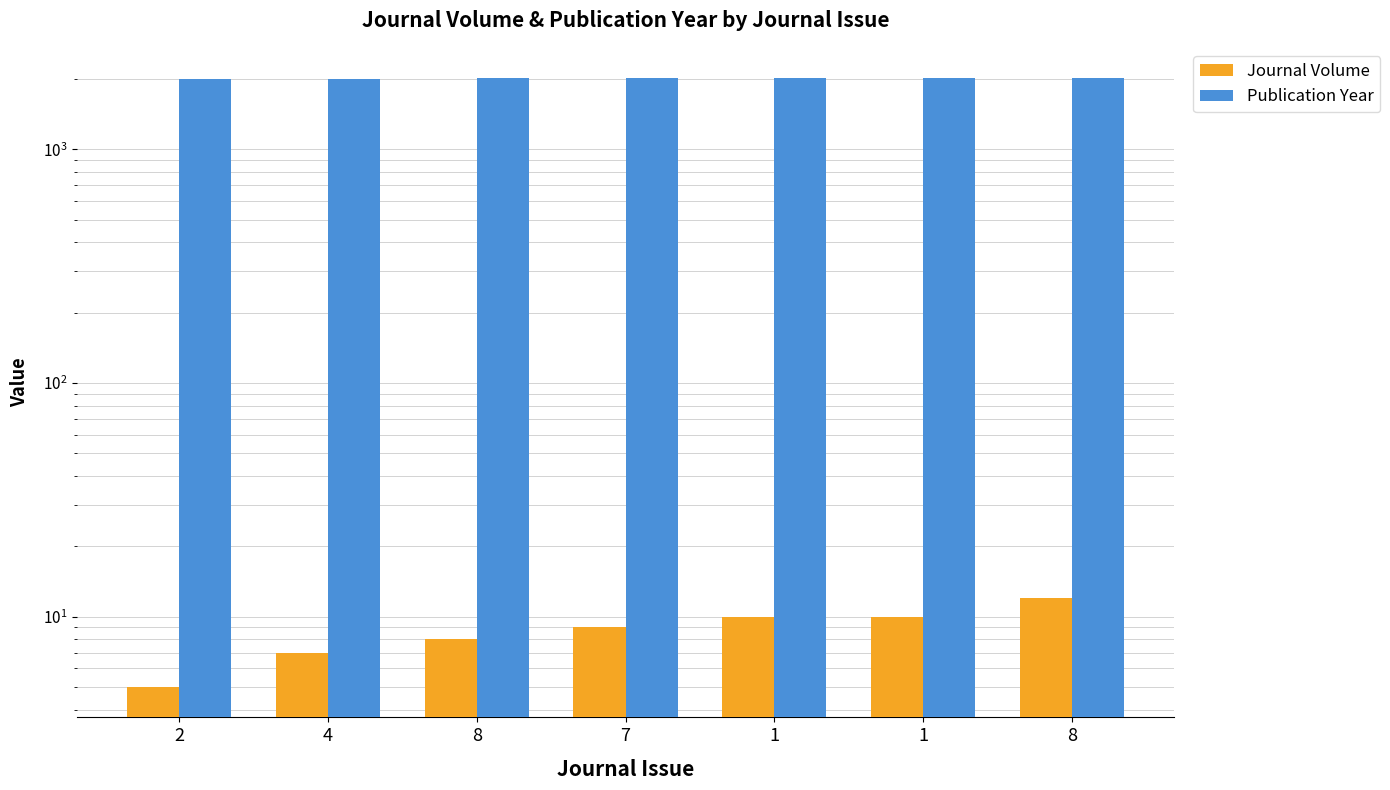

What is the minimum value shown in the chart?

5